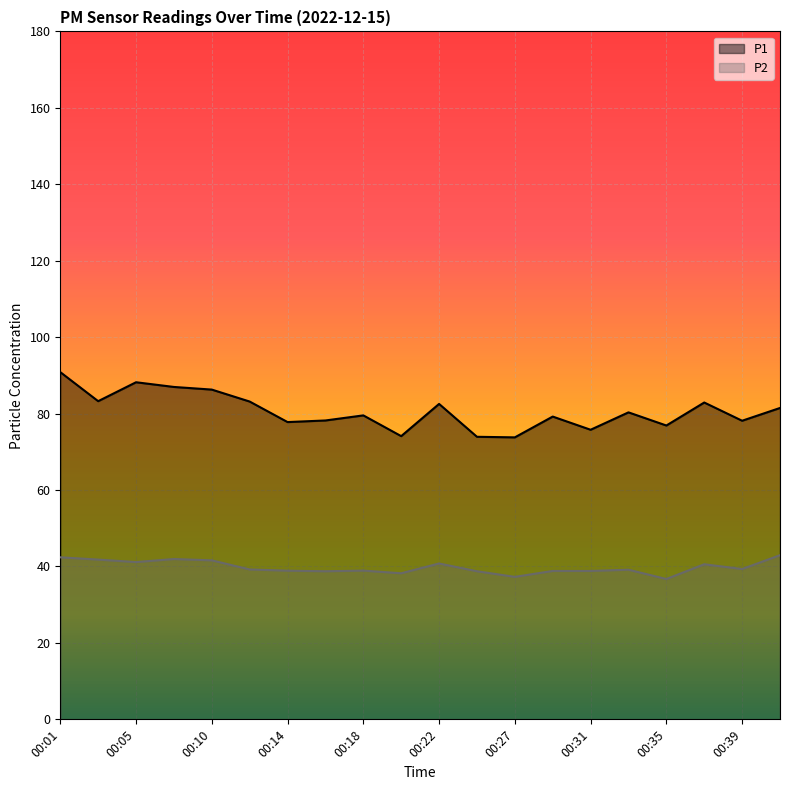

How many data points in P1 are less than 80?

10